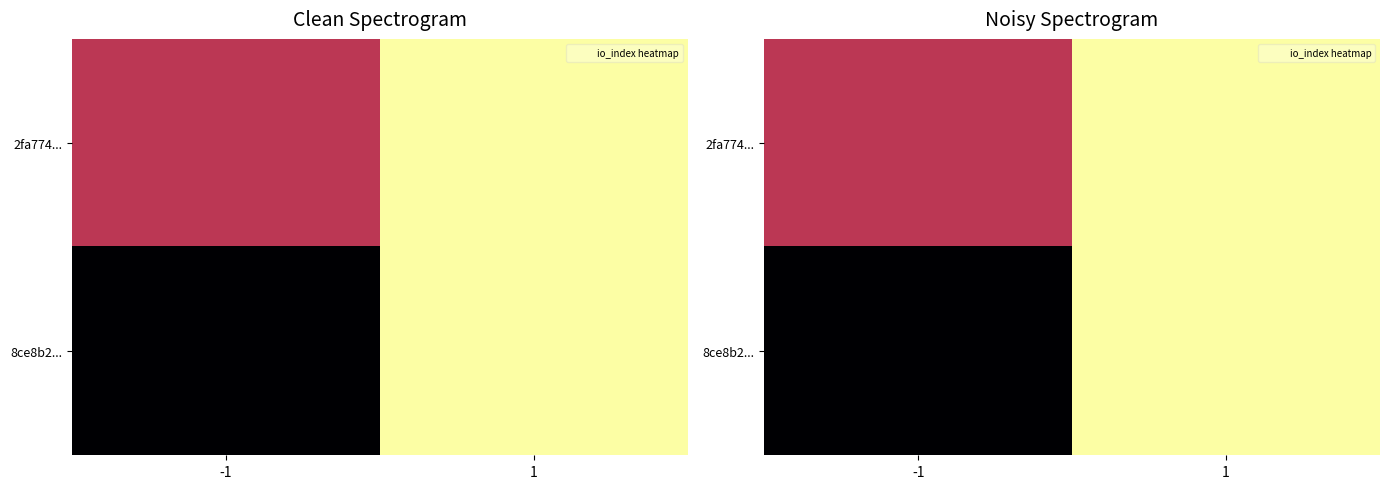

True or false: 2fa774... has a value of 0 at -1.

True